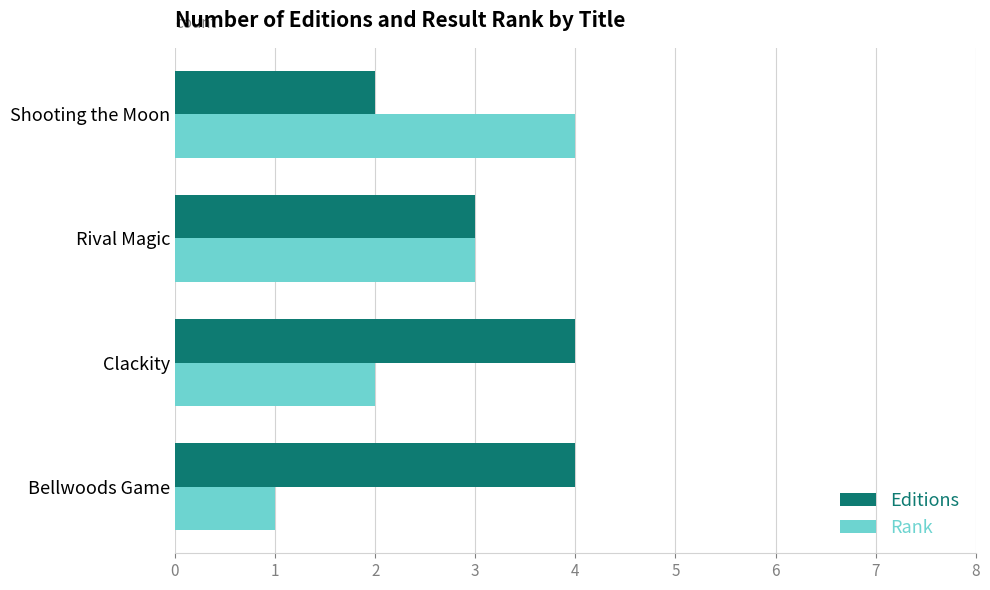

The value of Rank at Bellwoods Game is 2. True or false?

False